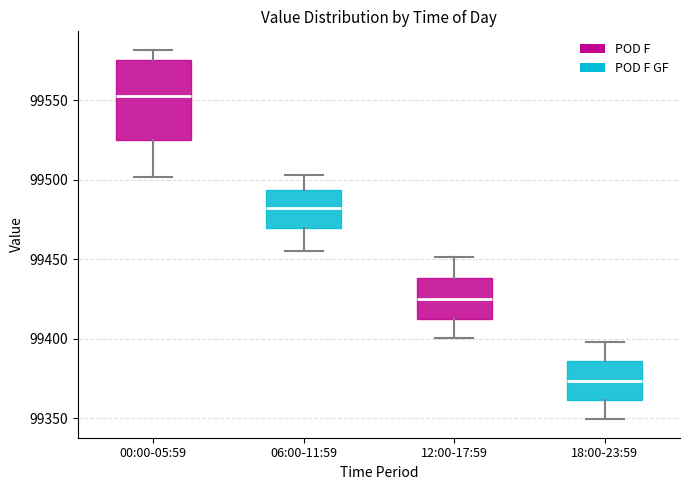

Where does the median line of the box for 00:00-05:59 sit on the y-axis? The values are not printed on the chart, so give them approximately, as read against the axis.

99550